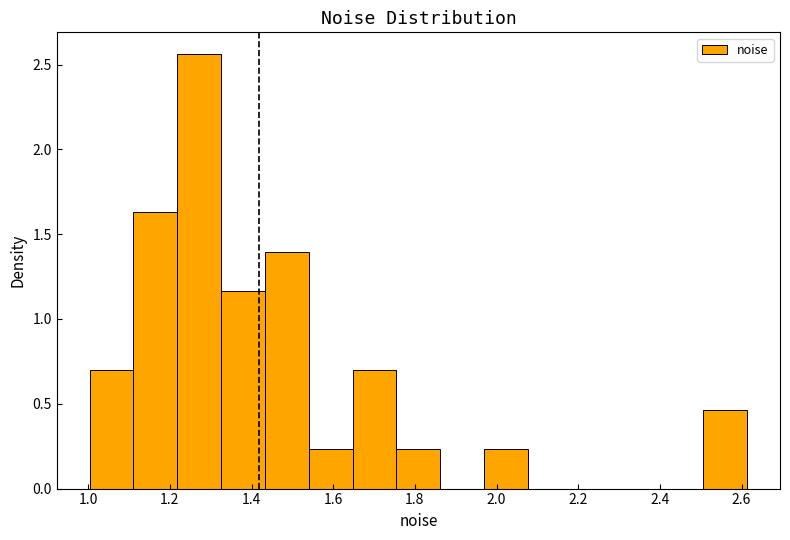

Over which range of the x-axis is the bar tallest?

1.22 to 1.32